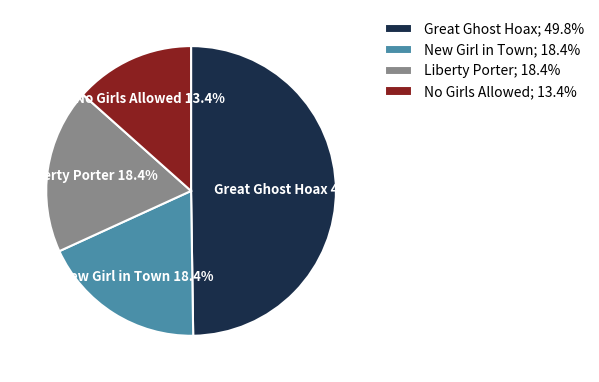

Does New Girl in Town 18.4% represent more than half of the total?

No